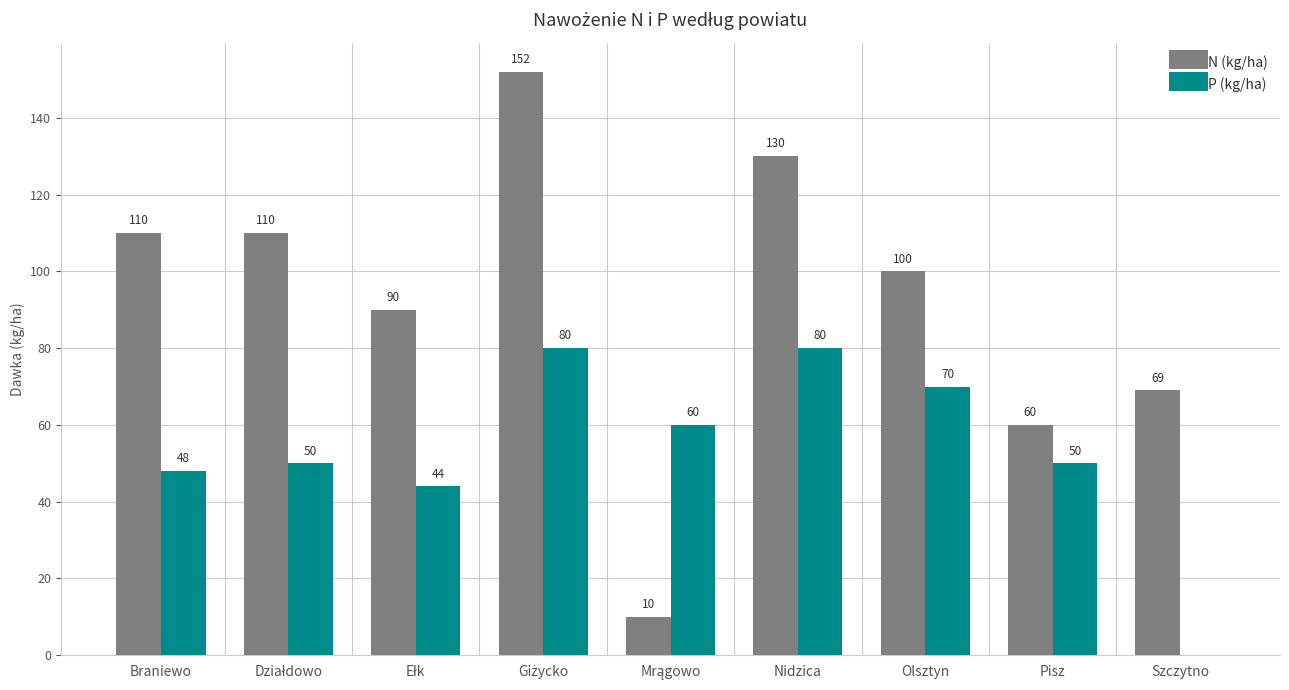

What is the spread (max minus min) of values at Szczytno?

69